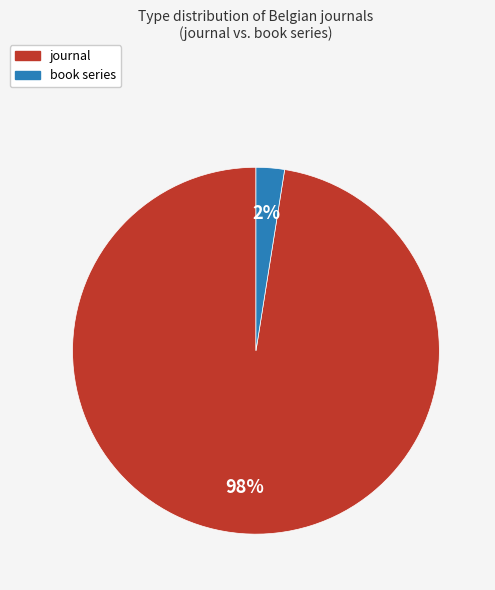

Which category has the biggest portion of the pie?

journal